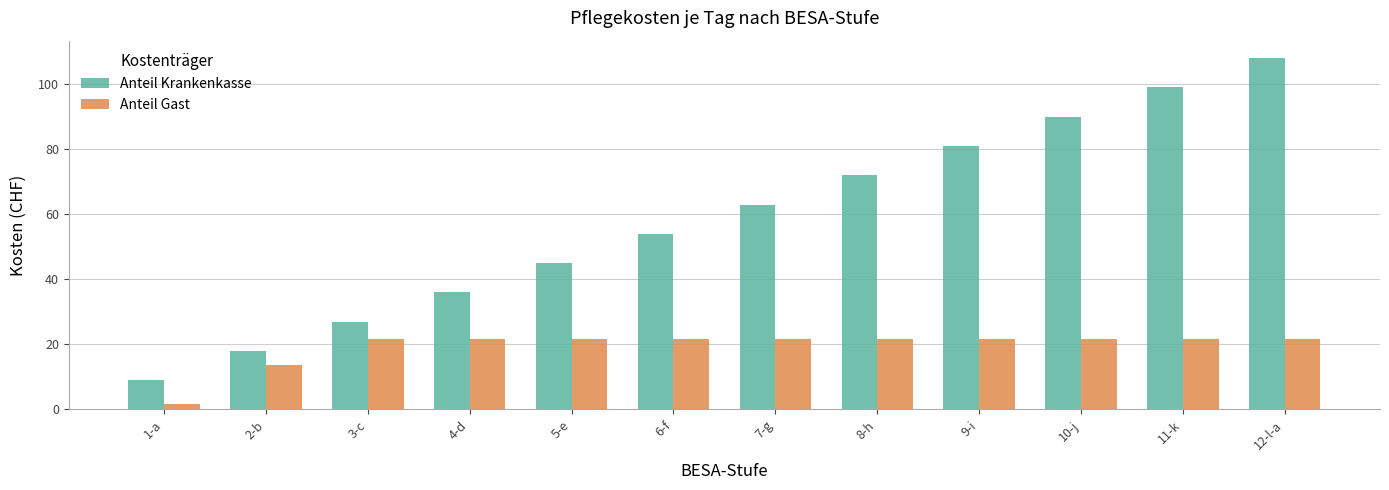

What is the difference between the maximum and minimum values in the Anteil Gast series?

20.0